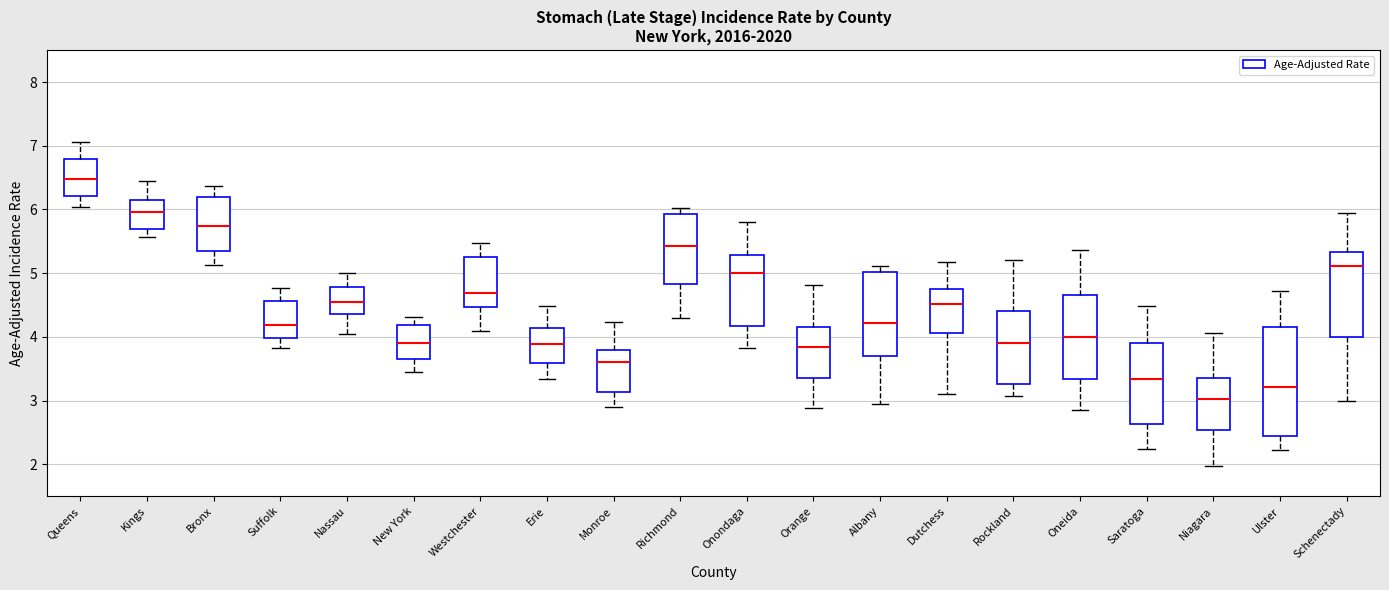

Which box's median line is the lowest?

Niagara